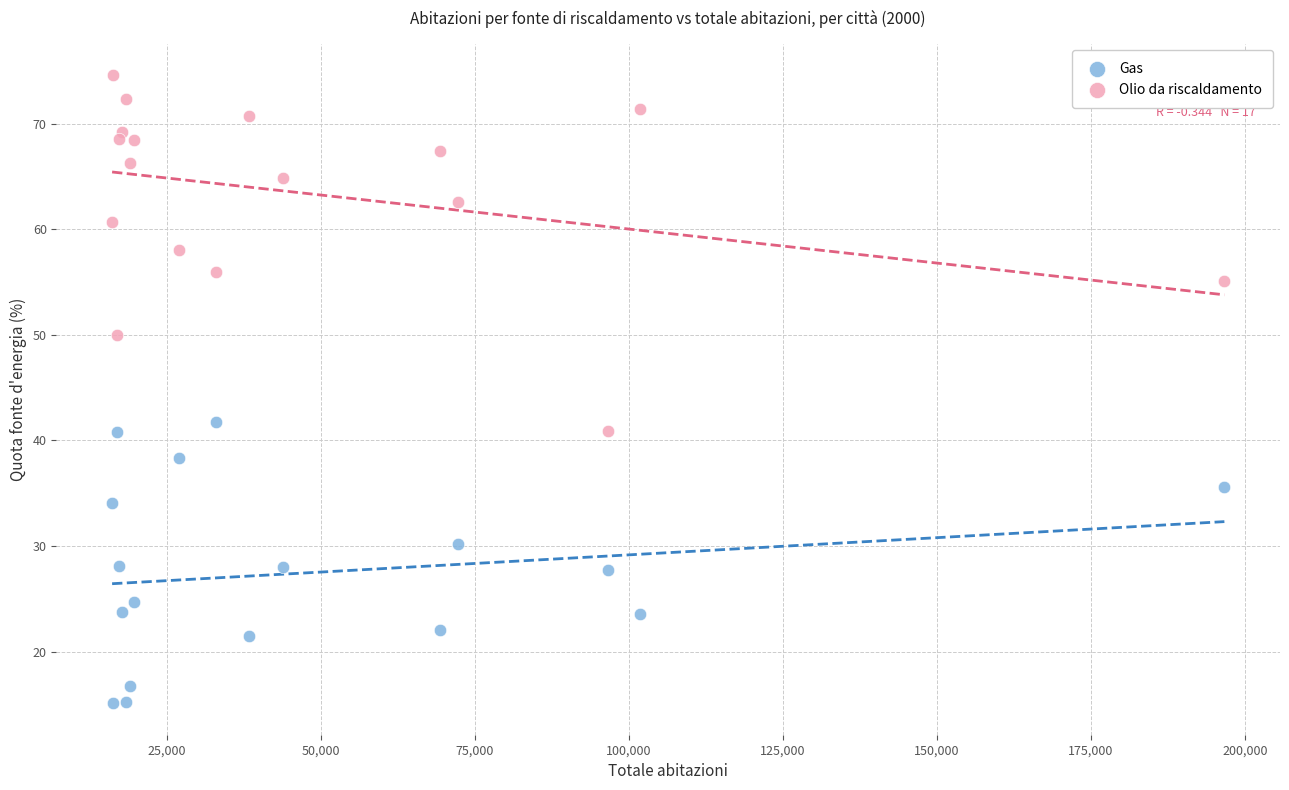

What is the X range (max minus min) for the scatter plot?

180514.0